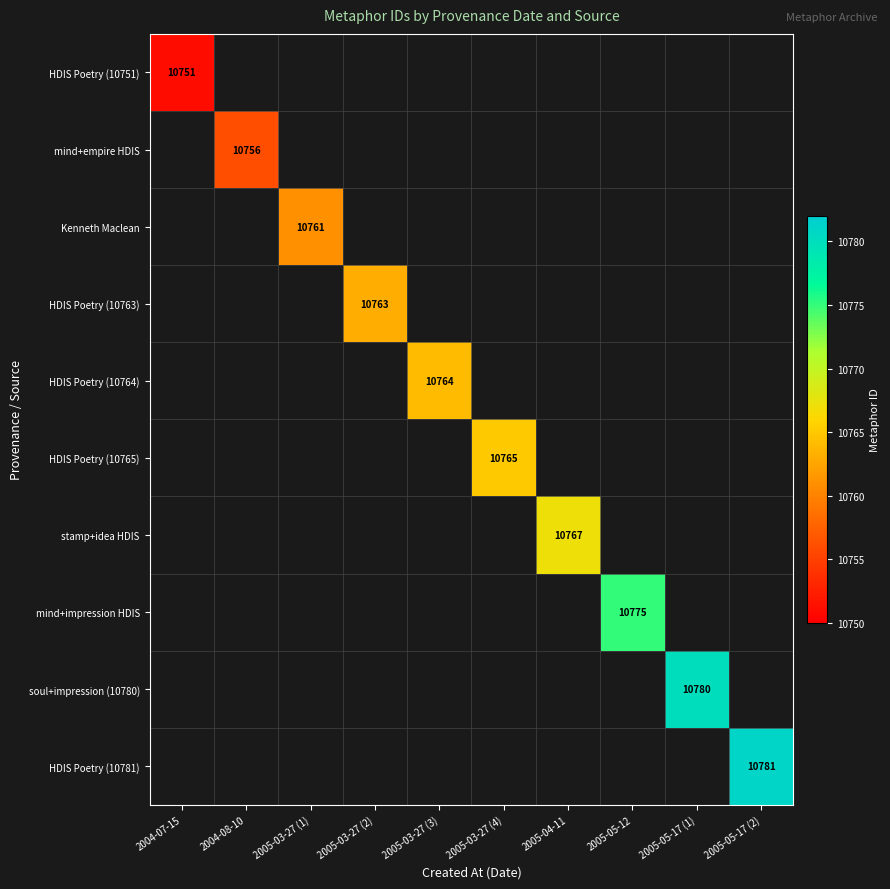

How many values in HDIS Poetry (10764) are above zero?

1